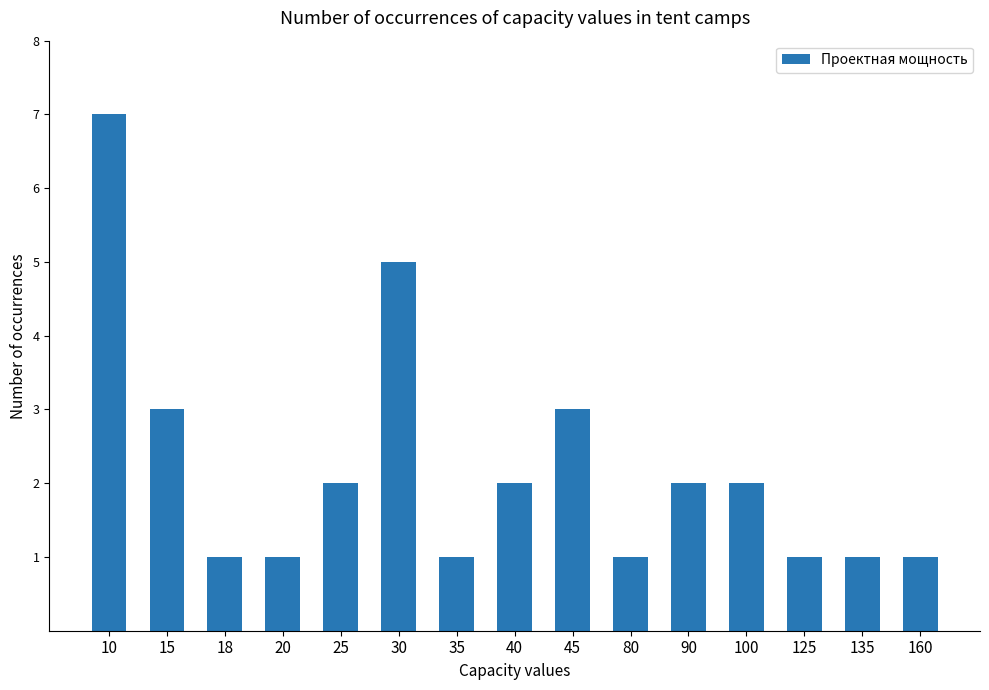

What is the change in value from 20 to 45?

+2